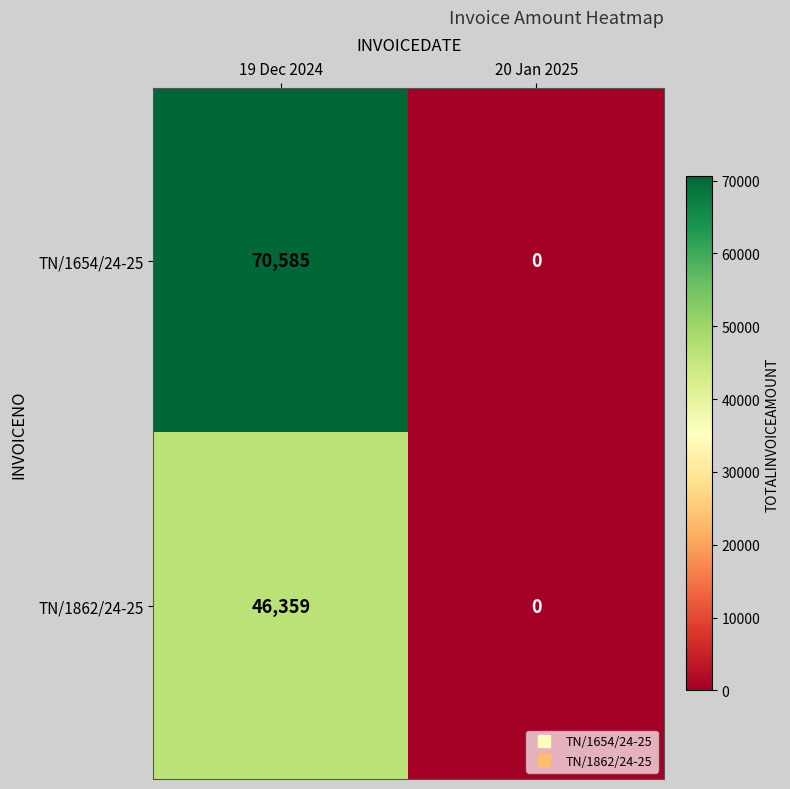

Which series has the largest total across all categories?

TN/1654/24-25